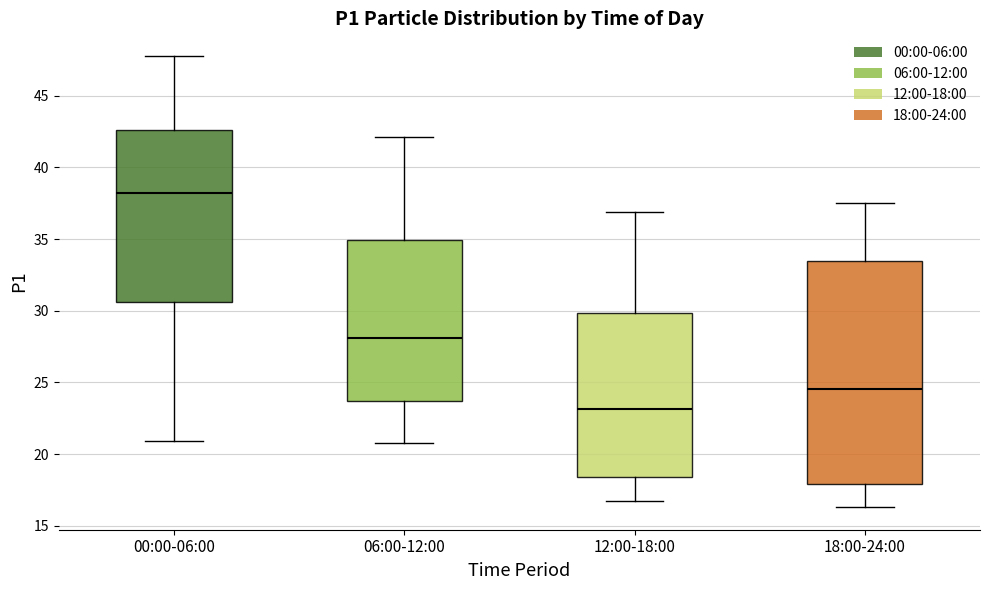

Where does the median line of the box for 12:00-18:00 sit on the y-axis? The values are not printed on the chart, so give them approximately, as read against the axis.

23.0